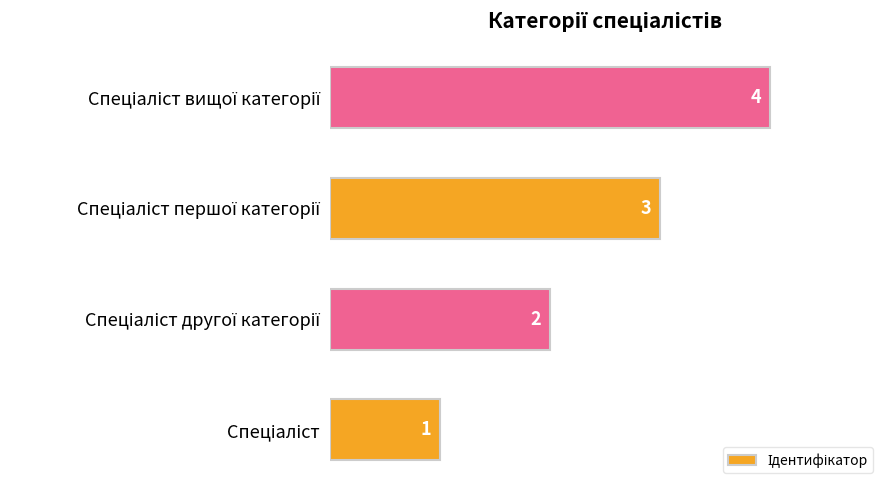

How many categories are shown in the chart?

4